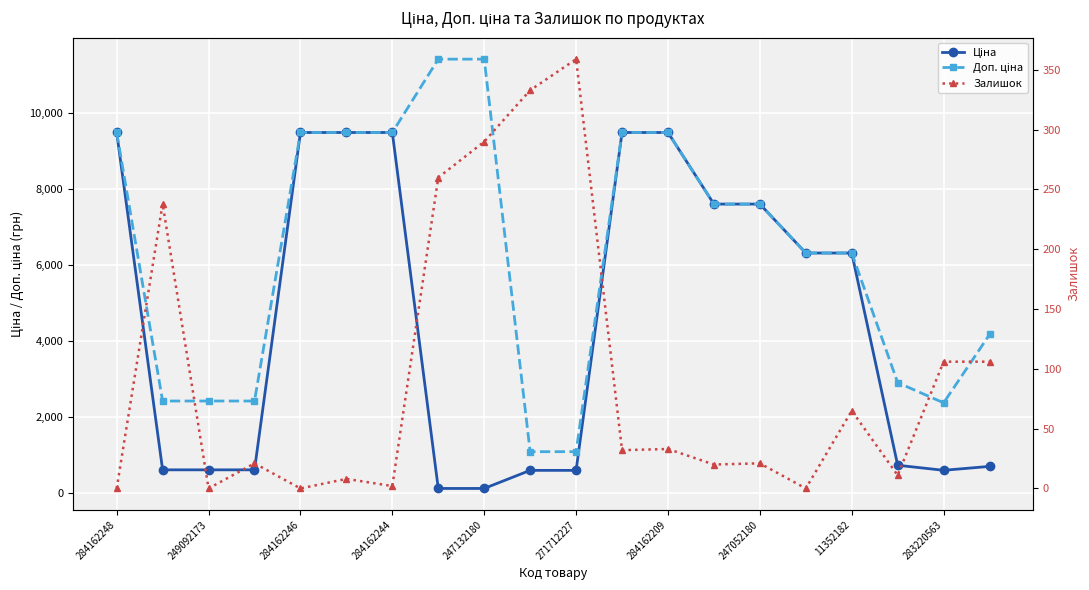

What is the minimum value for Доп. ціна?

1081.7